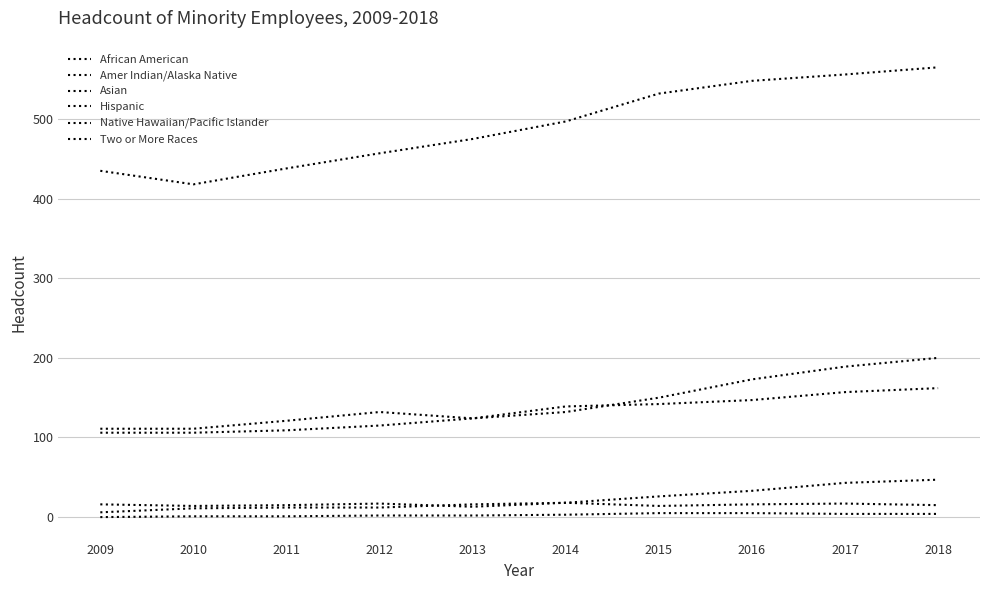

At which label does Hispanic reach its minimum?

2009